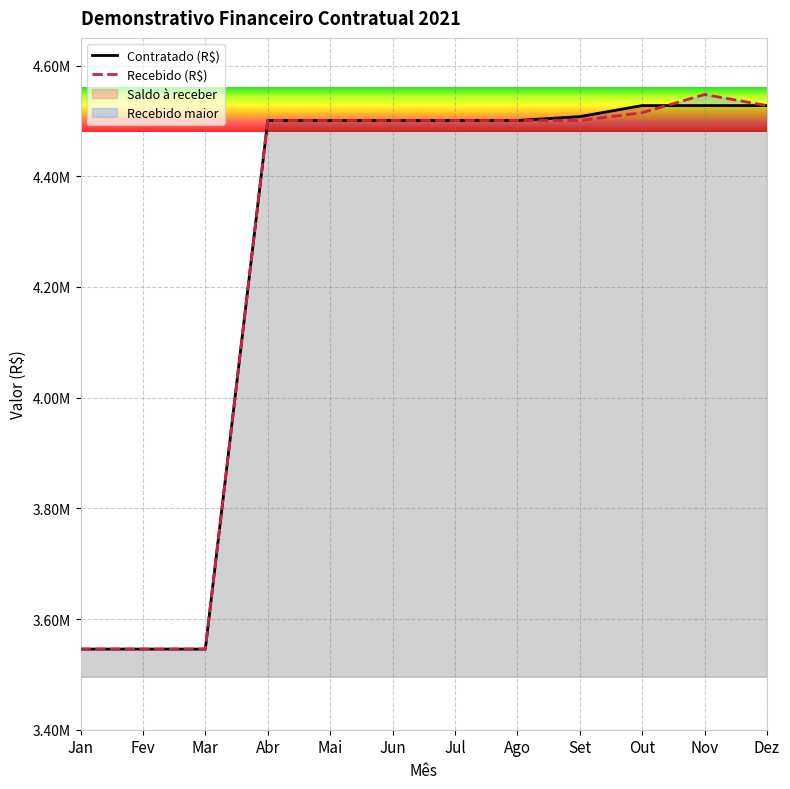

Reading left to right, extract all data points from this chart.

Contratado (R$): 3545721	3545721	3545721	4500721	4500721	4500721	4500721	4500721	4507721	4527721	4527721	4527721
Recebido (R$): 3545721	3545721	3545721	4500721	4500721	4500721	4500721	4500721	4500721	4514721	4547721	4527721